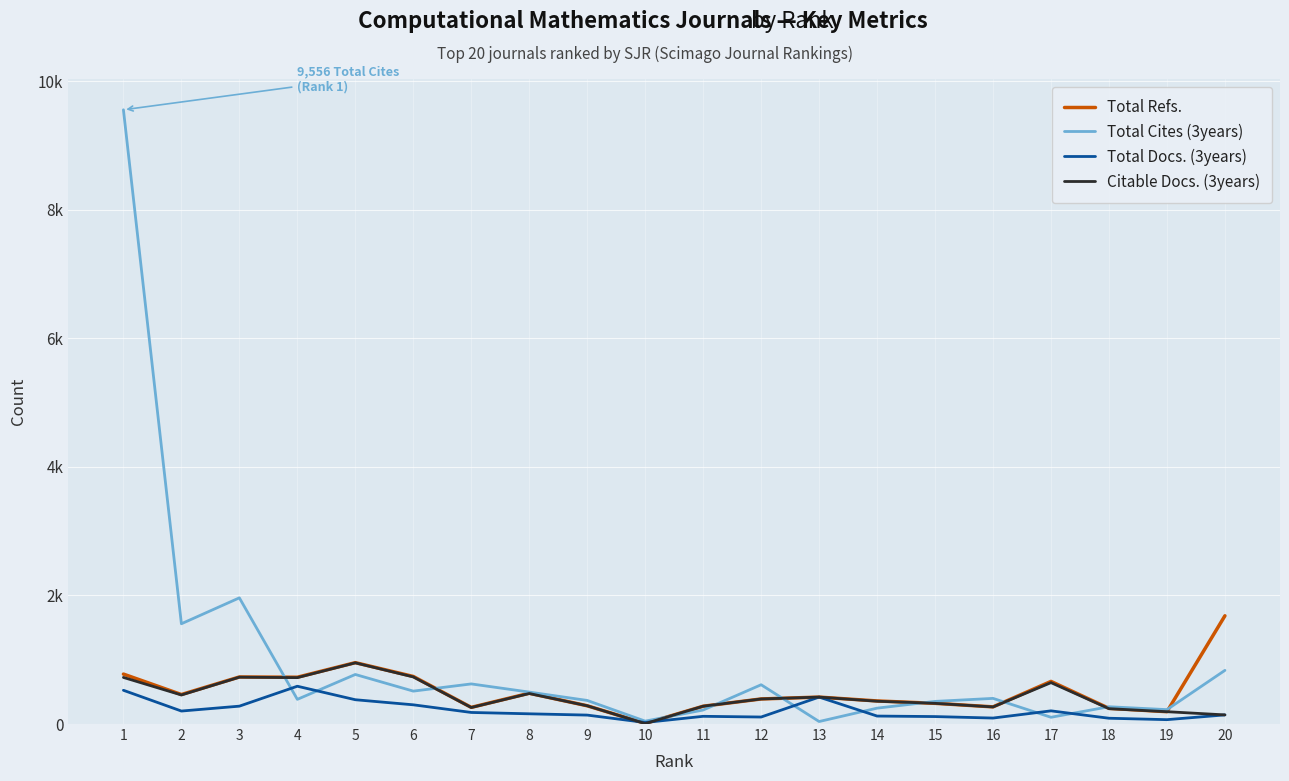

Is this an area chart (filled region under the line)?

No